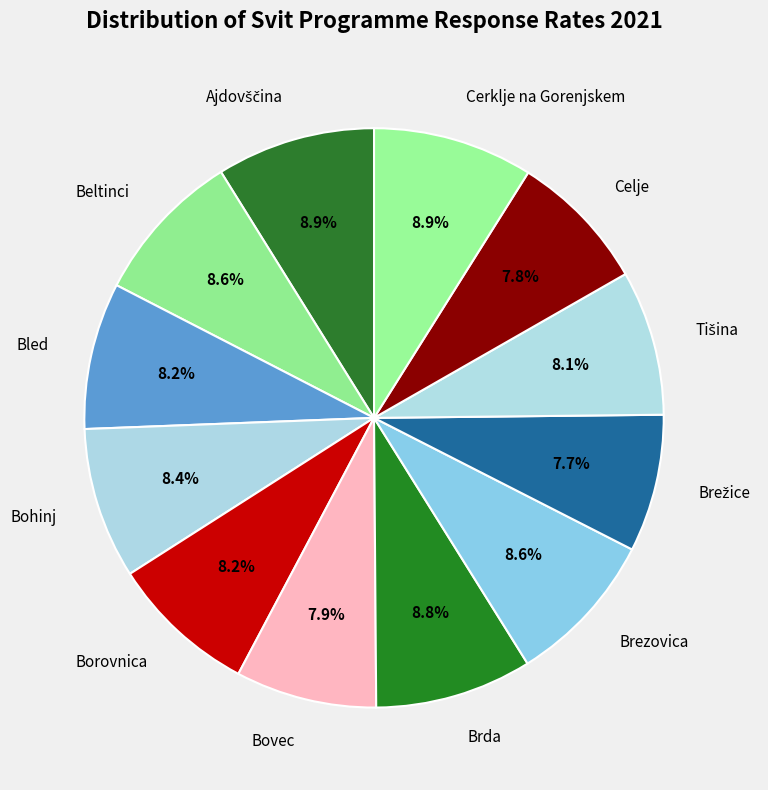

Which has a higher value, Brda or Celje?

Brda